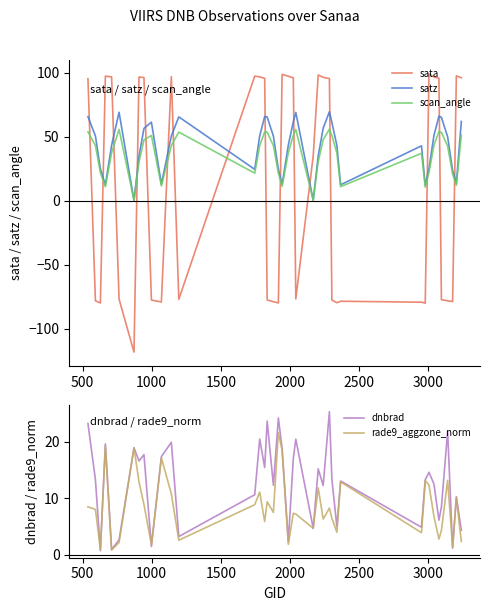

What is the highest value of the satz series?

69.6